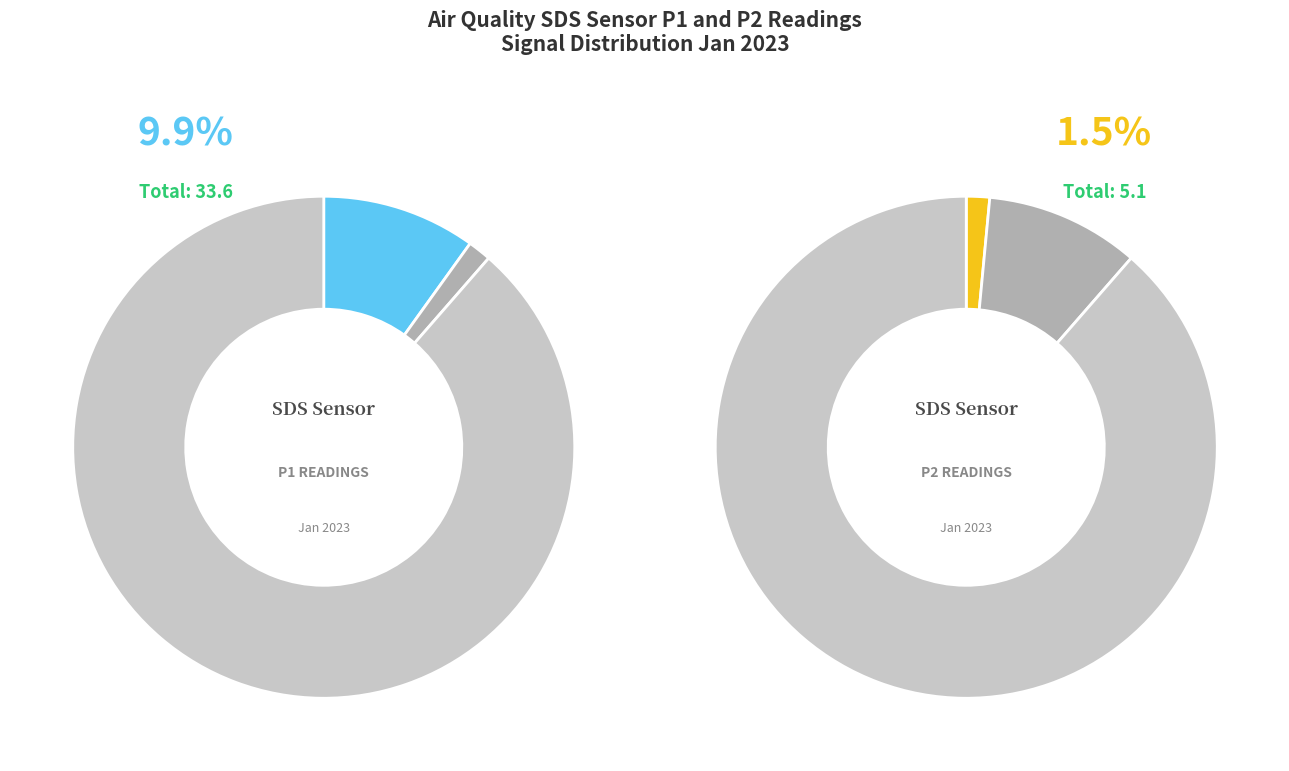

To the nearest percent, what is the combined percentage of 2 and 21?

1%